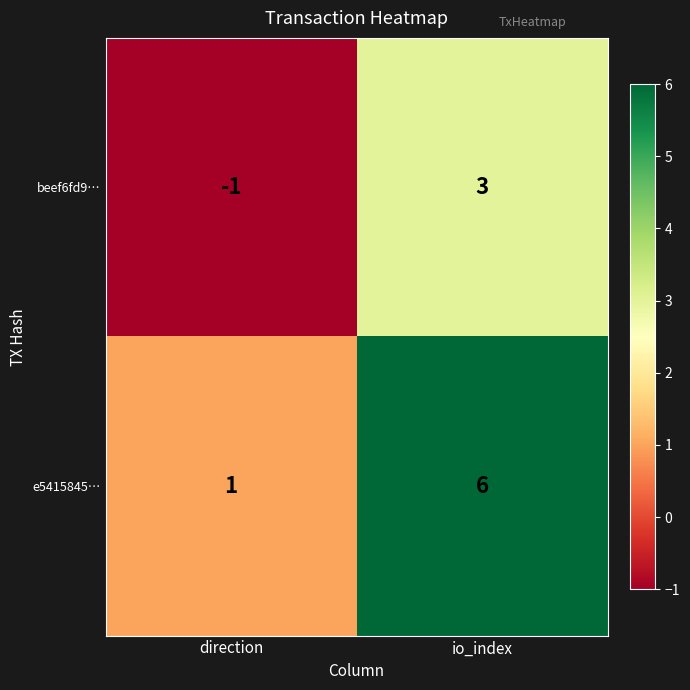

Which label corresponds to the smallest value in the chart?

direction